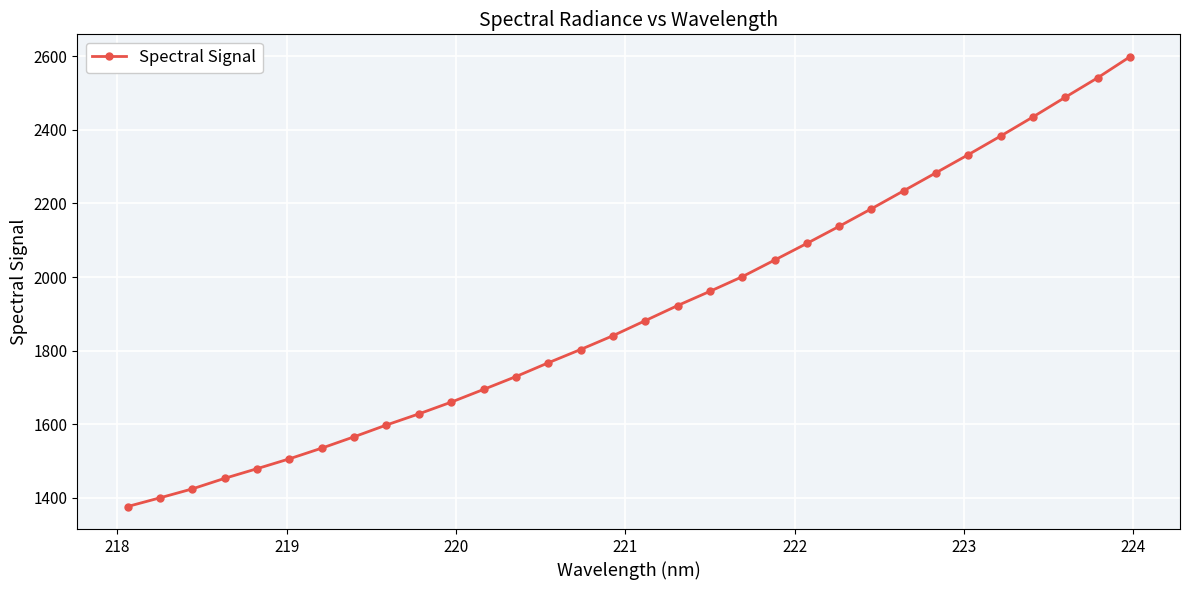

What is the sum of all values?

60981.9